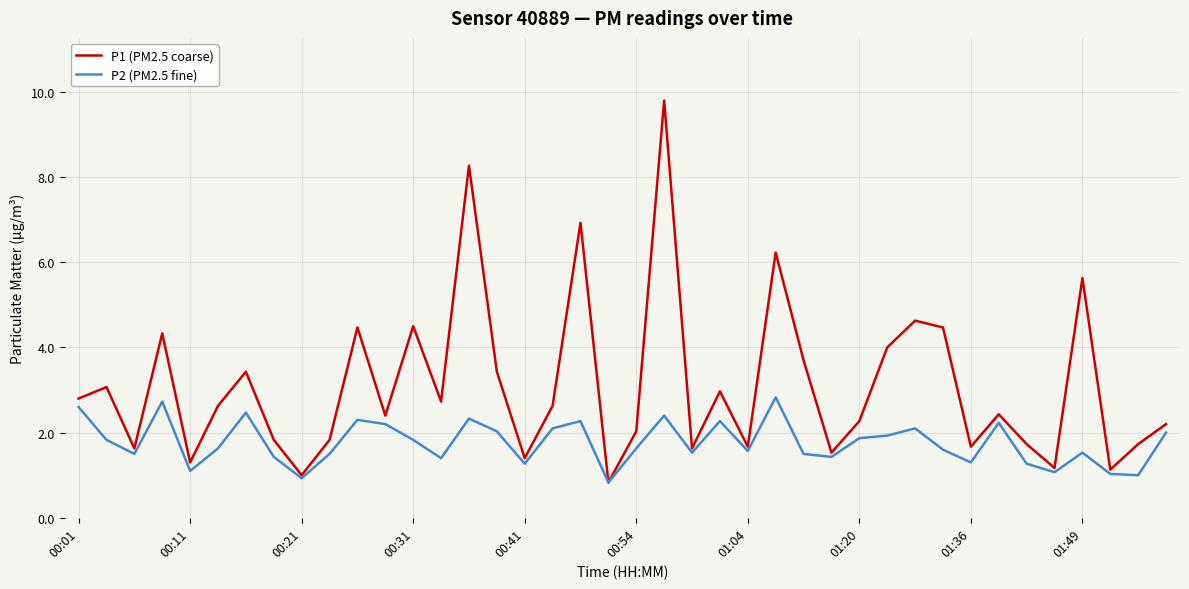

What is the maximum value shown in the chart?

9.8